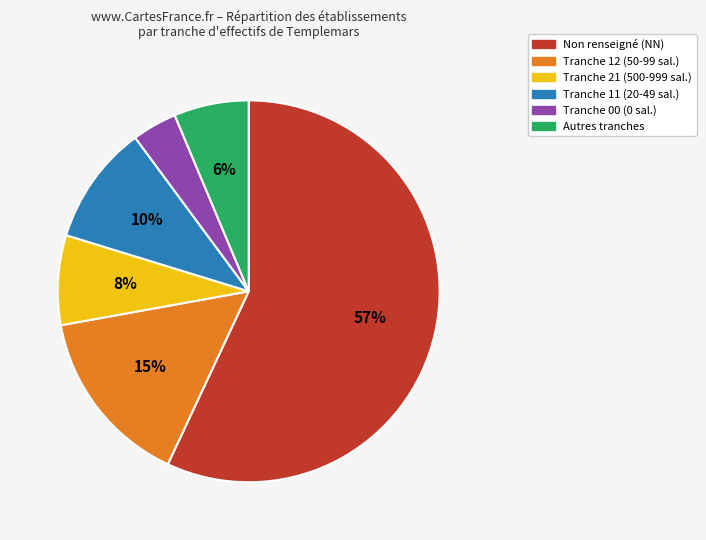

Is there any slice that represents more than half of the pie?

Yes